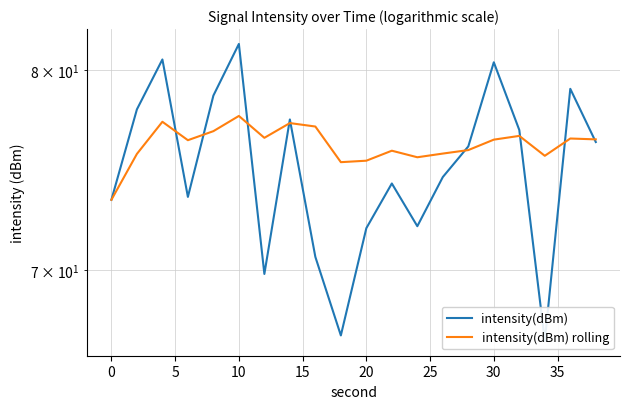

Which series has the widest spread of values?

intensity(dBm)